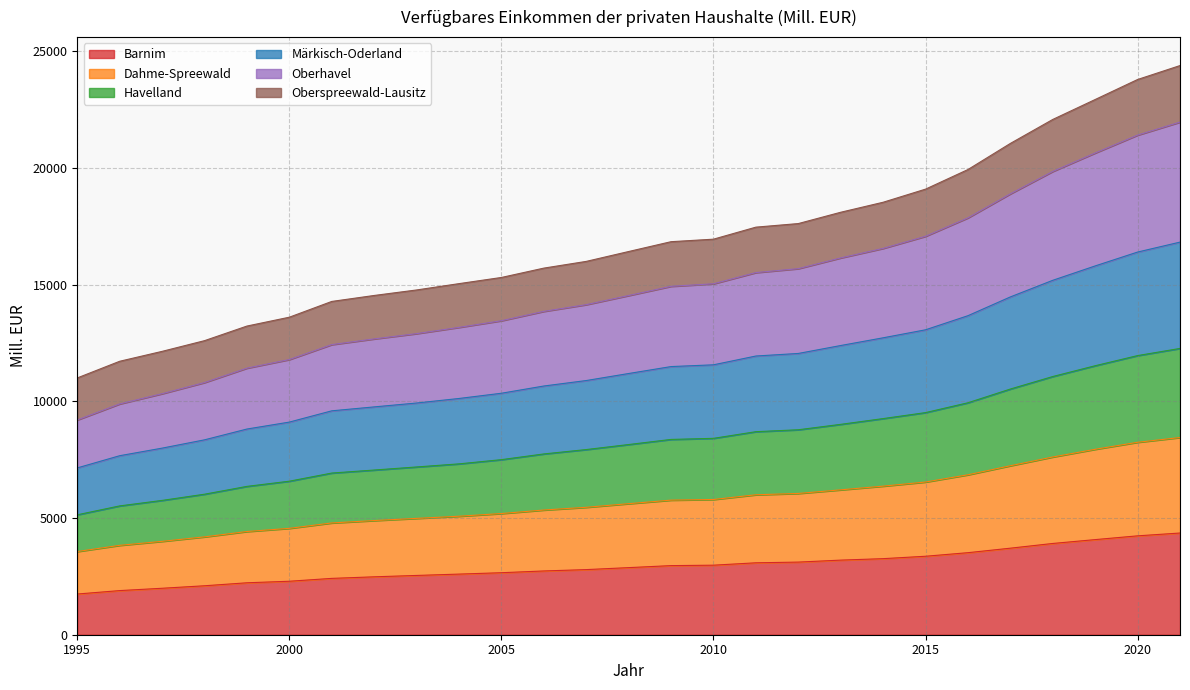

True or false: Barnim and Märkisch-Oderland intersect in this chart.

False